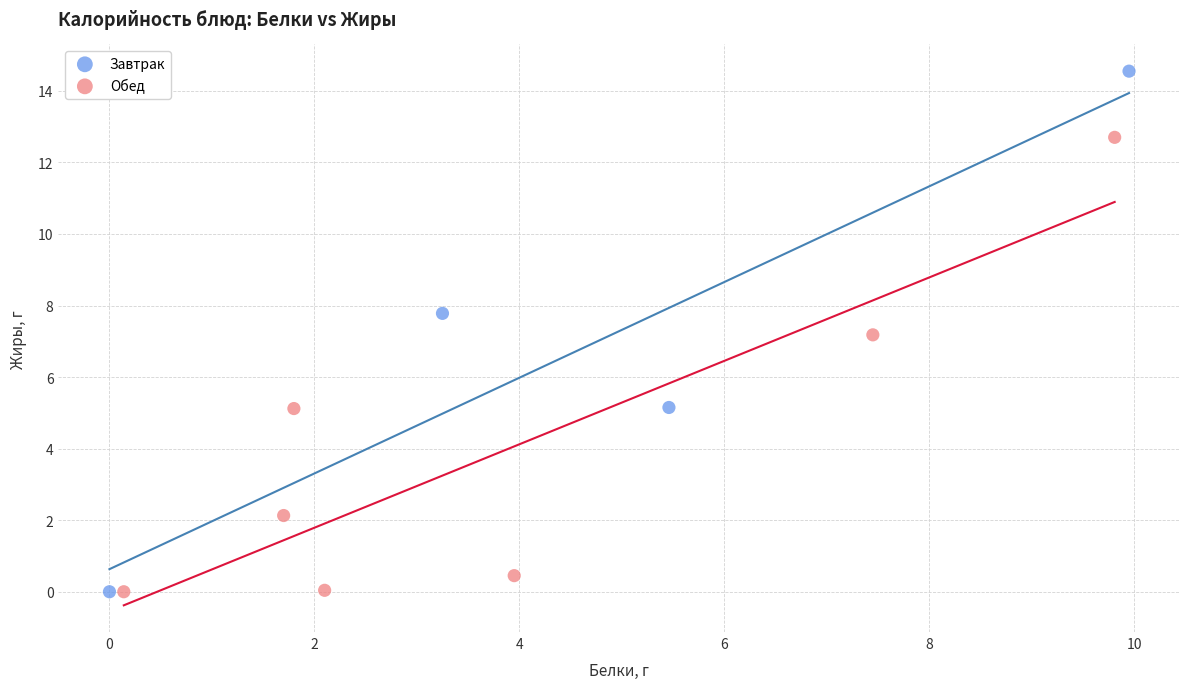

Which series has the largest Y range (max minus min)?

Завтрак